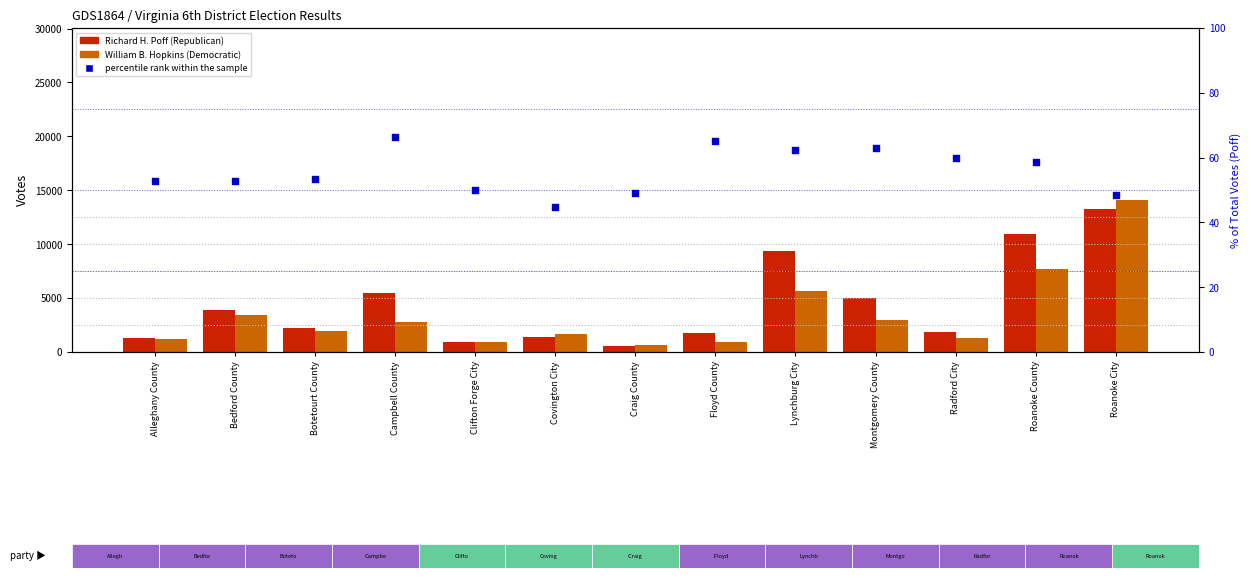

At how many categories does at least one series exceed 5664?

3